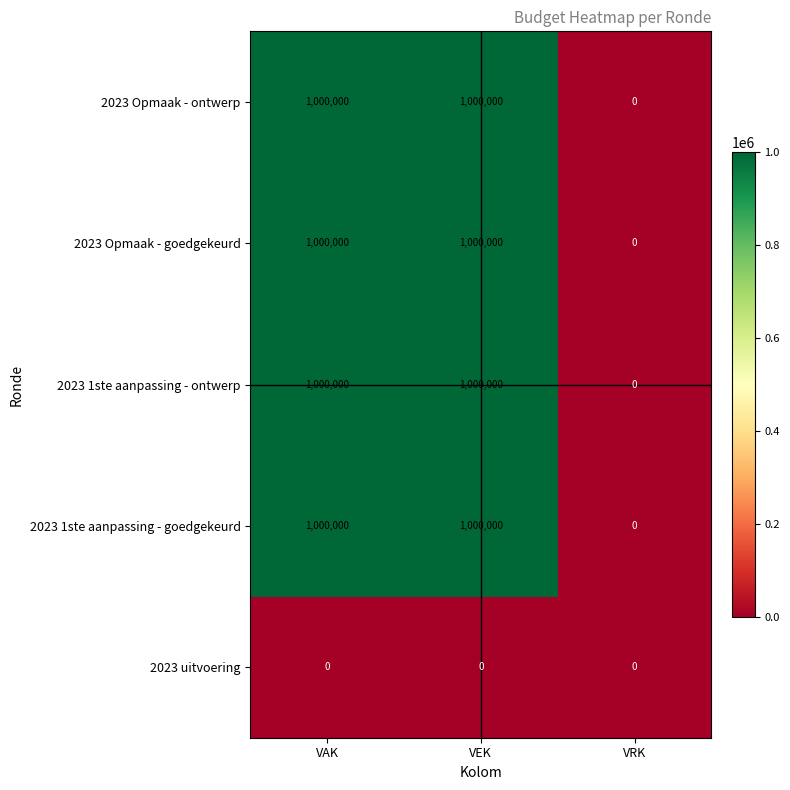

What is the spread (max minus min) of values at VAK?

1000000